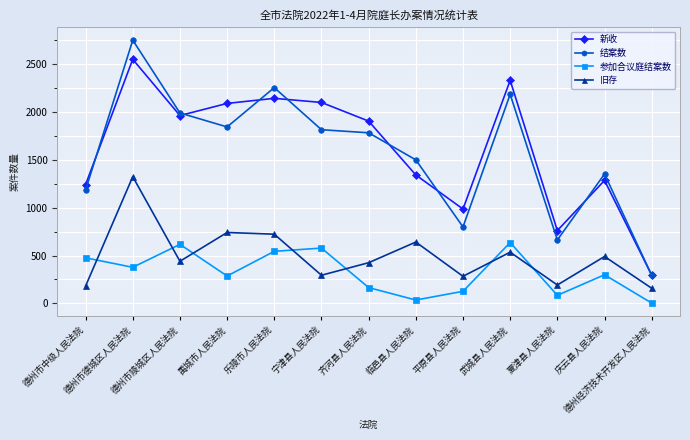

What is the value of the 参加合议庭结案数 point at the 13th from the left?

3